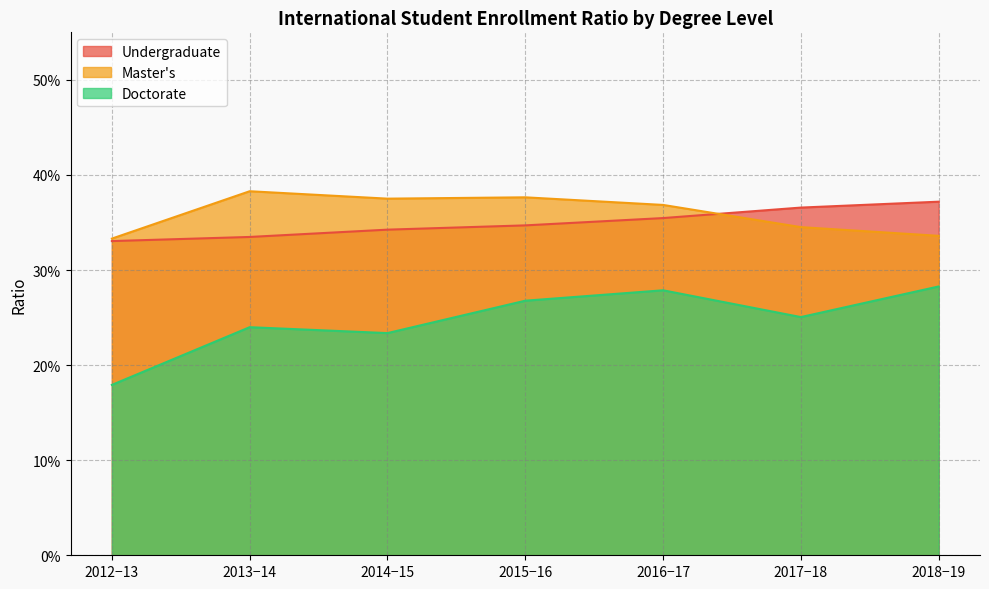

Does the chart have visible grid lines?

Yes